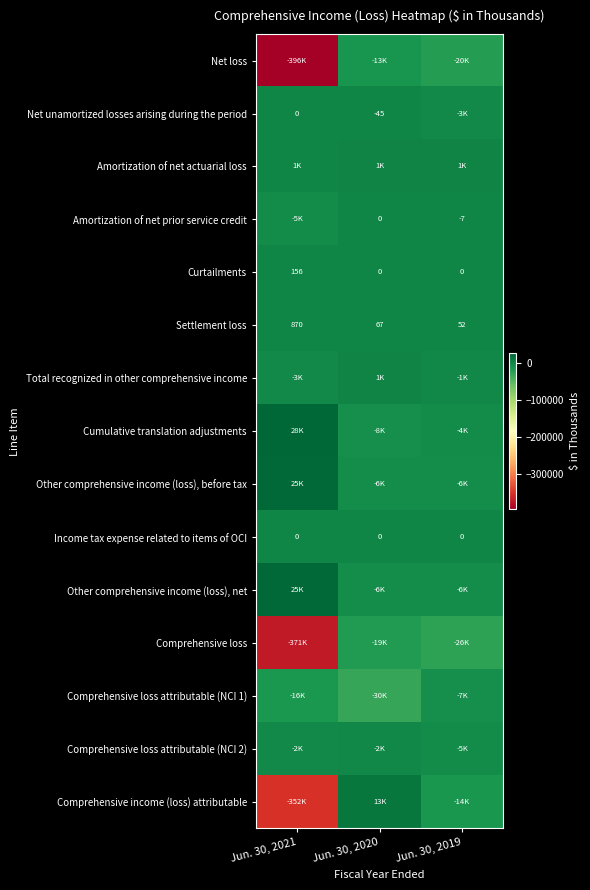

What is the average value of the Settlement loss series?

330